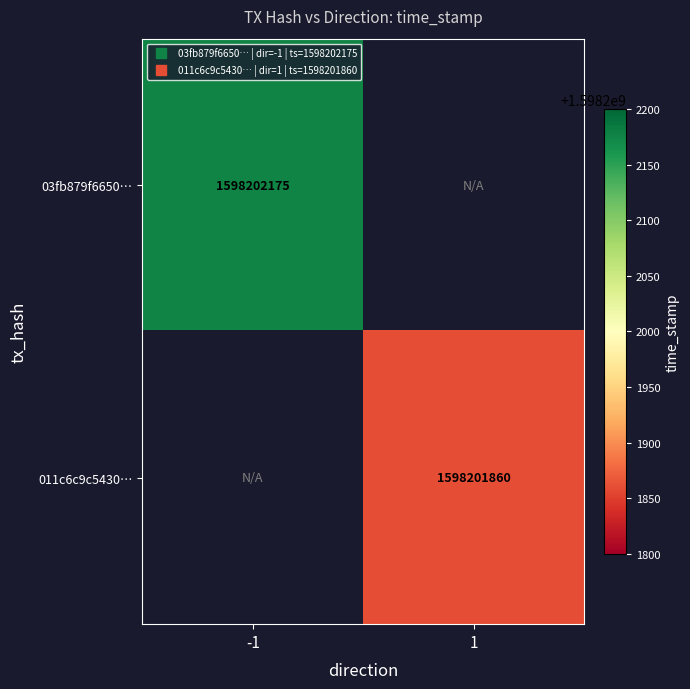

Which series has the largest total across all categories?

03fb879f6650aa4c84113cd7414a90326ea8040